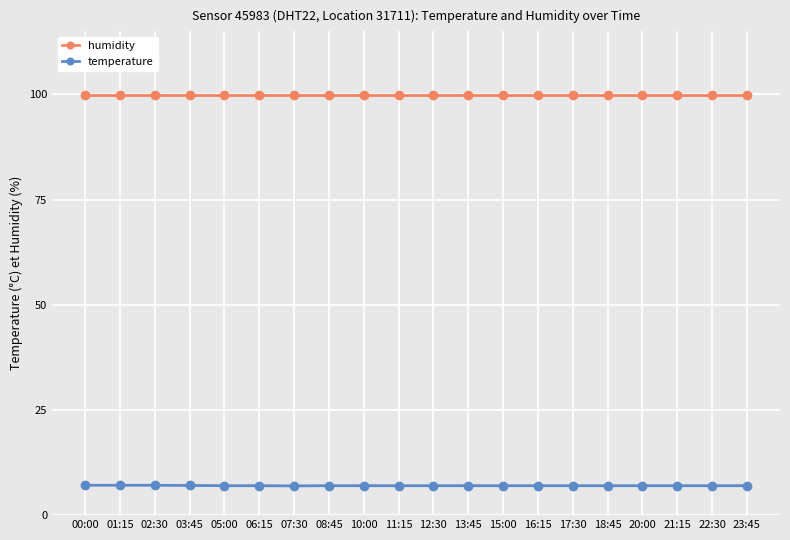

True or false: temperature has a value of 12.1 at 12:30.

False